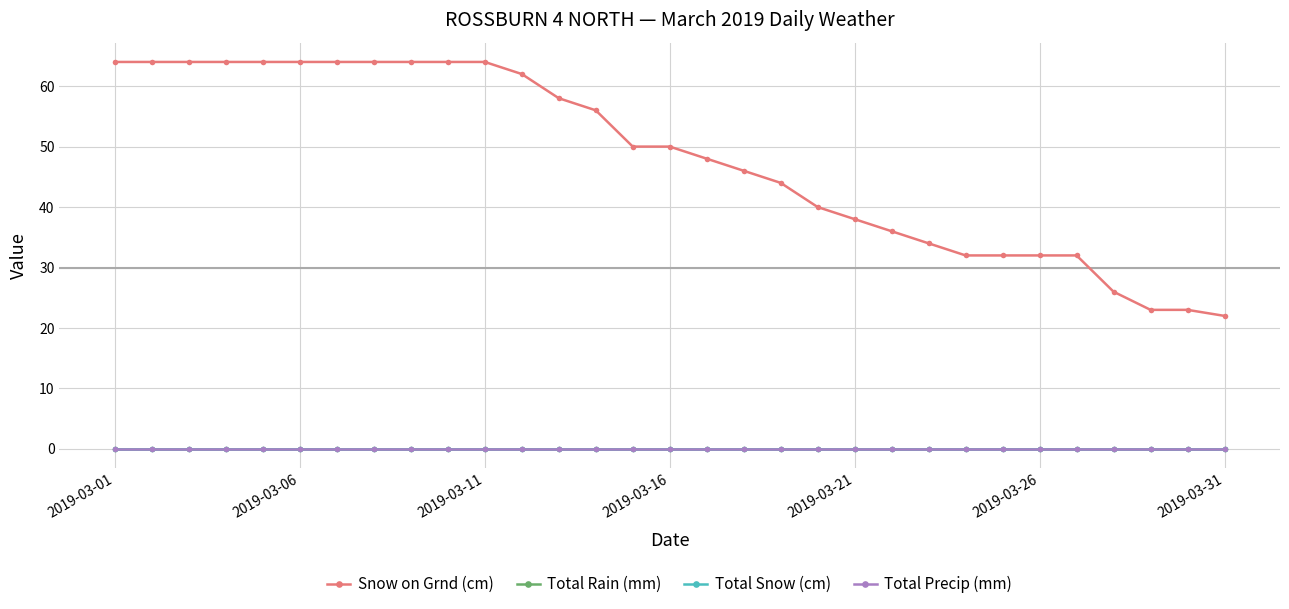

Is this an area chart (filled region under the line)?

No